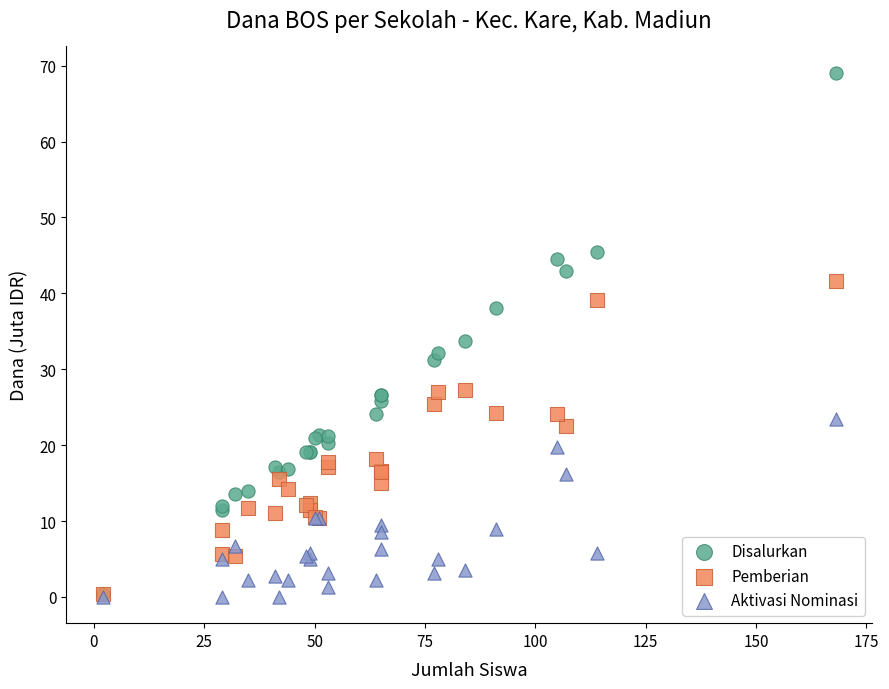

What are all the series names shown in the legend?

Disalurkan, Pemberian, Aktivasi Nominasi